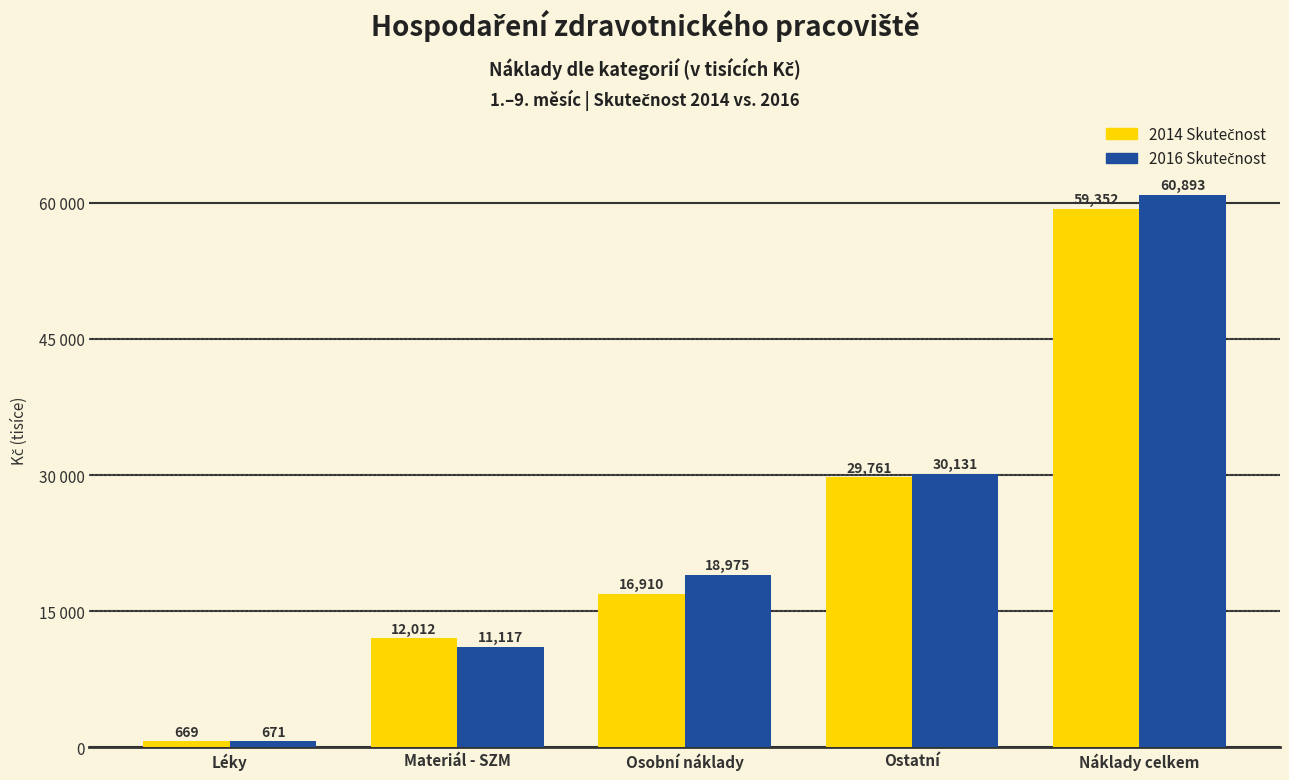

What is the average value of the 2014 Skutečnost series?

23740.9